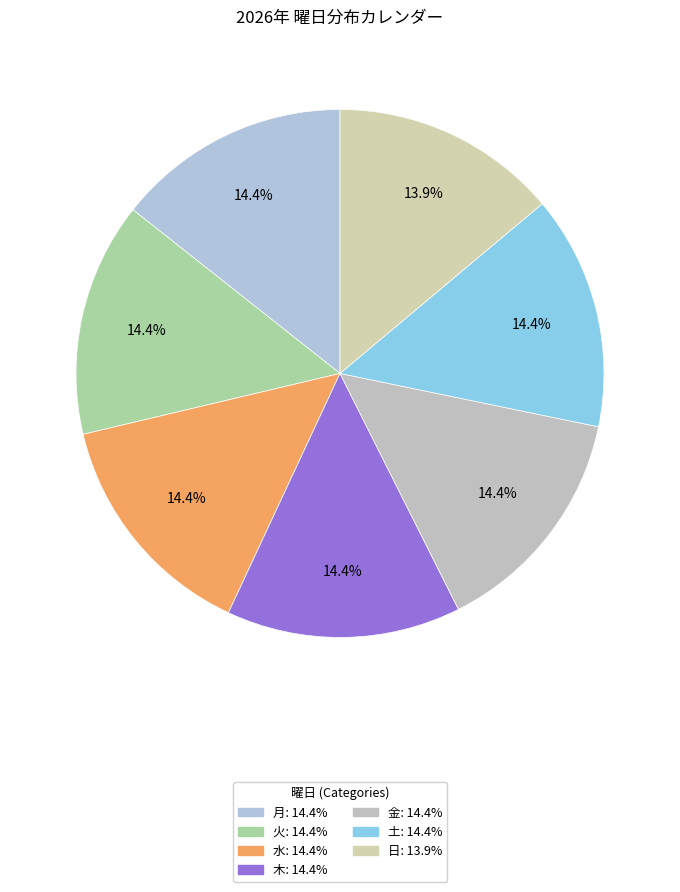

To the nearest percent, what portion does 水 represent?

14%